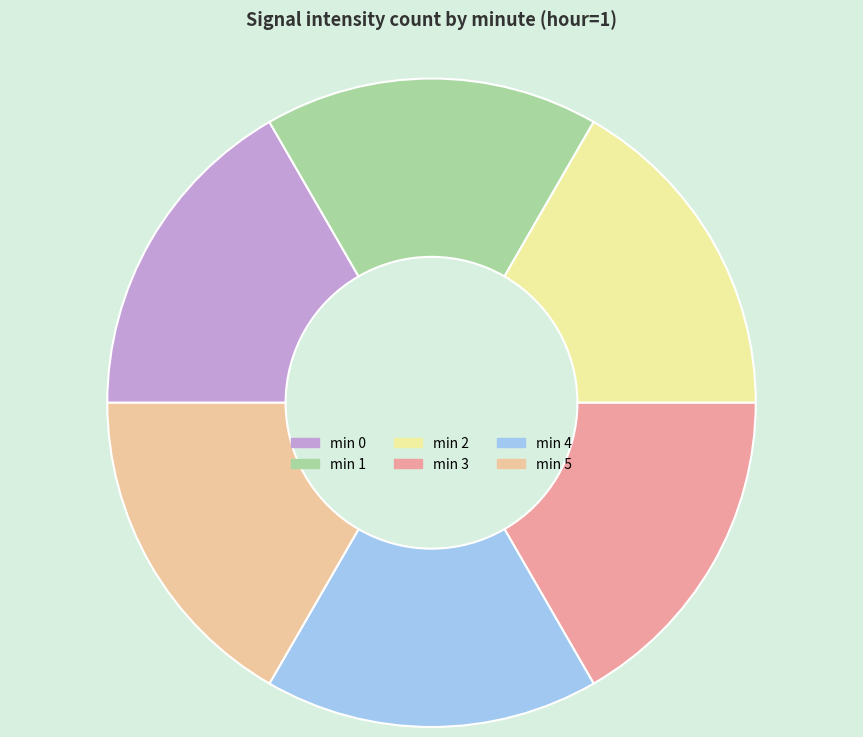

Do min 3 and min 0 together represent more than half of the pie?

No